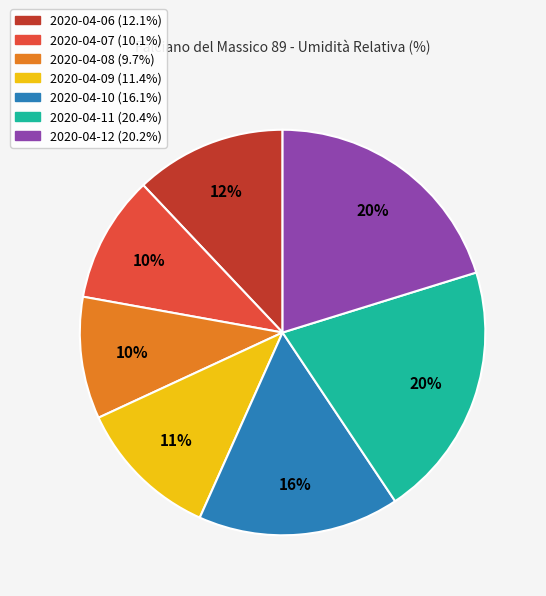

To the nearest percent, what is the combined percentage of 2020-04-12 and 2020-04-08?

30%